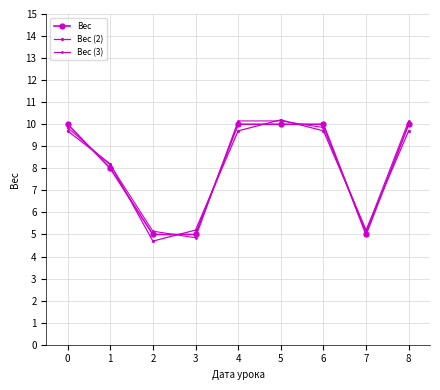

Where is Вес nearest to the value 7?

1